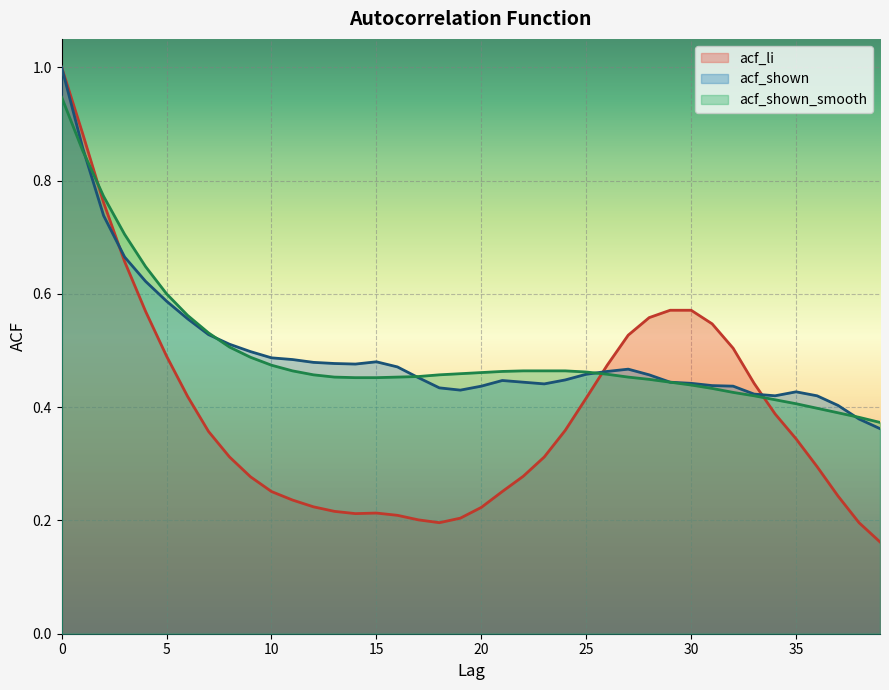

The acf_shown_smooth series shows 0.8 at 8. True or false?

False